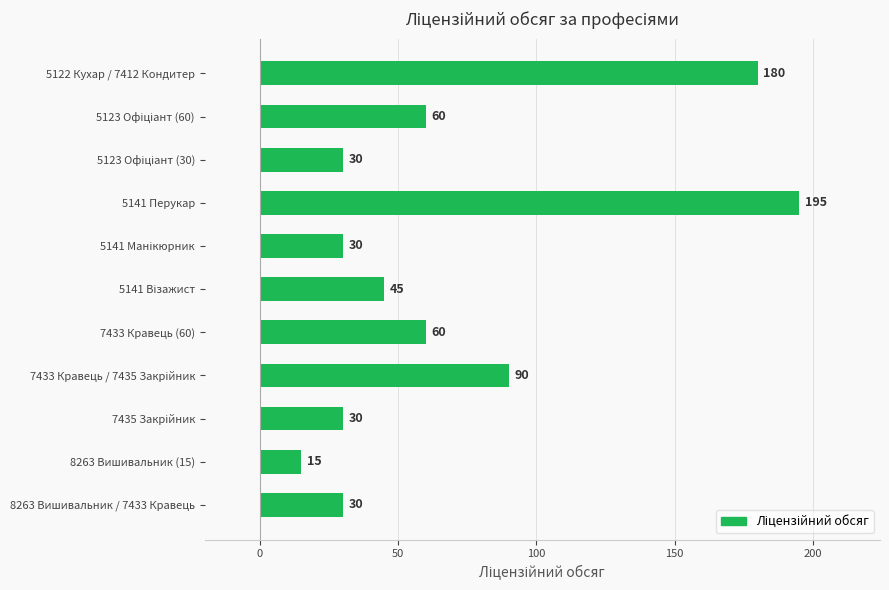

What is the maximum value shown in the chart?

195